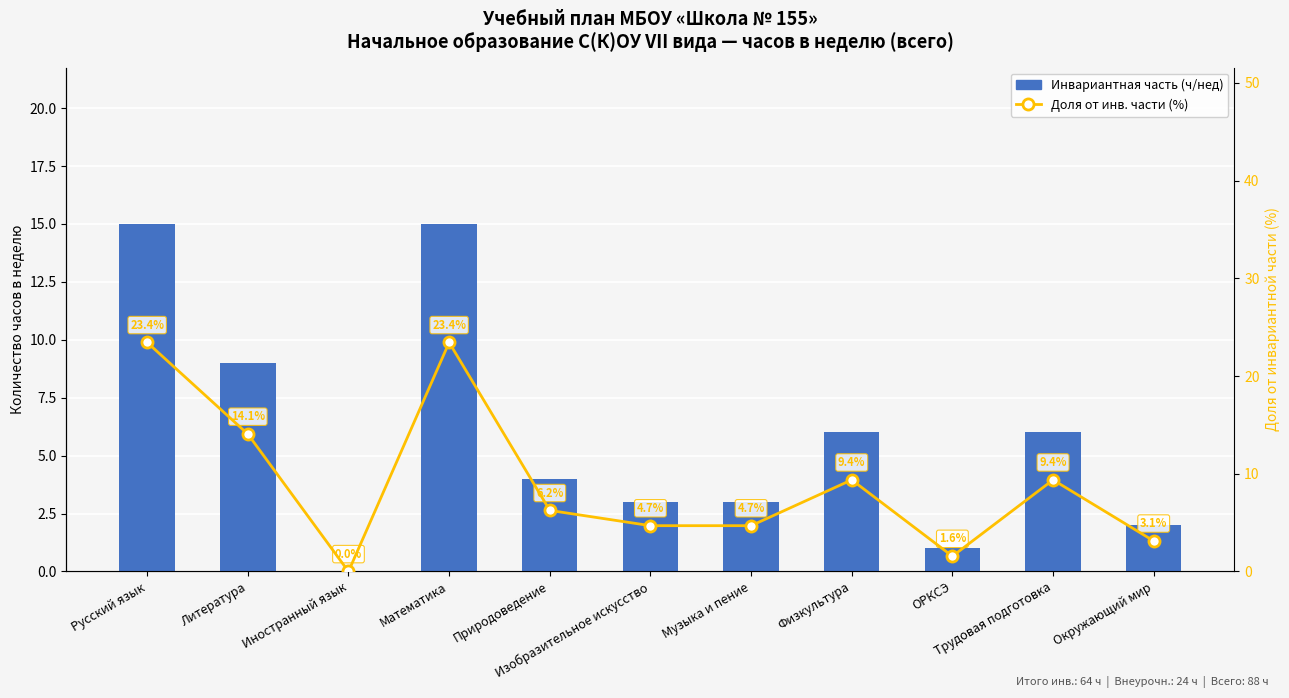

What are all the series names shown in the legend?

Инвариантная часть (ч/нед), Доля от инв. части (%)